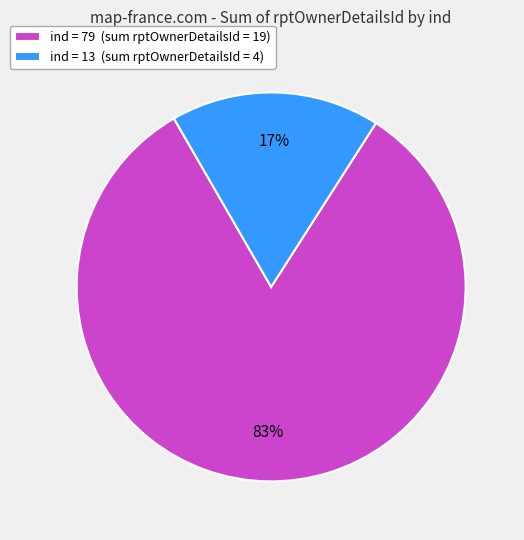

True or false: ind = 79 (sum rptOwnerDetailsId = 19) accounts for 96% of the total.

False